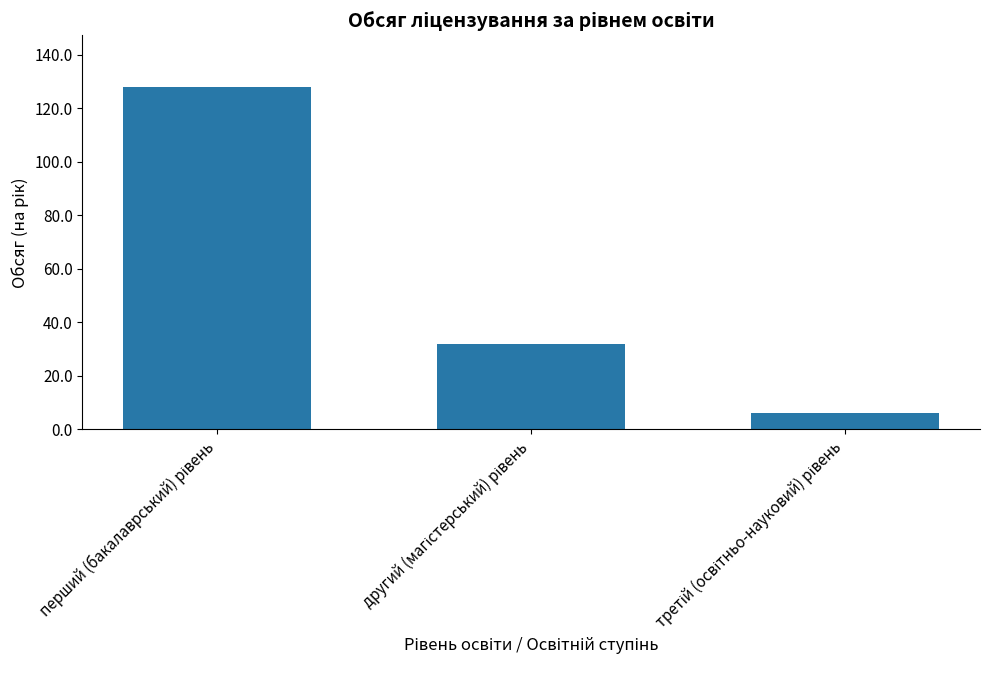

What is the minimum value shown in the chart?

6